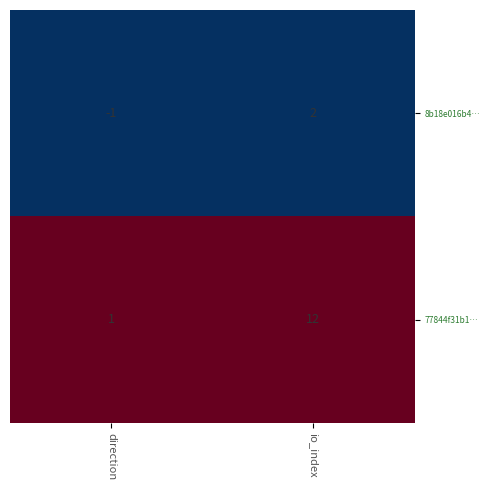

Which category has the highest value across all series?

io_index